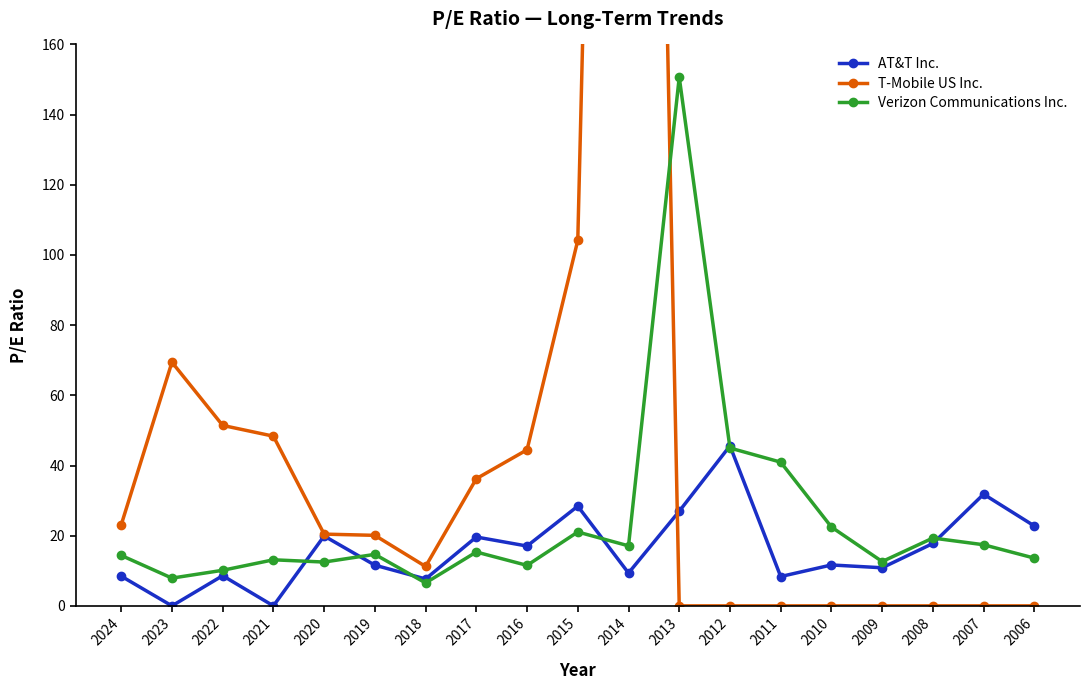

Does the chart display data point markers on the line(s)?

Yes